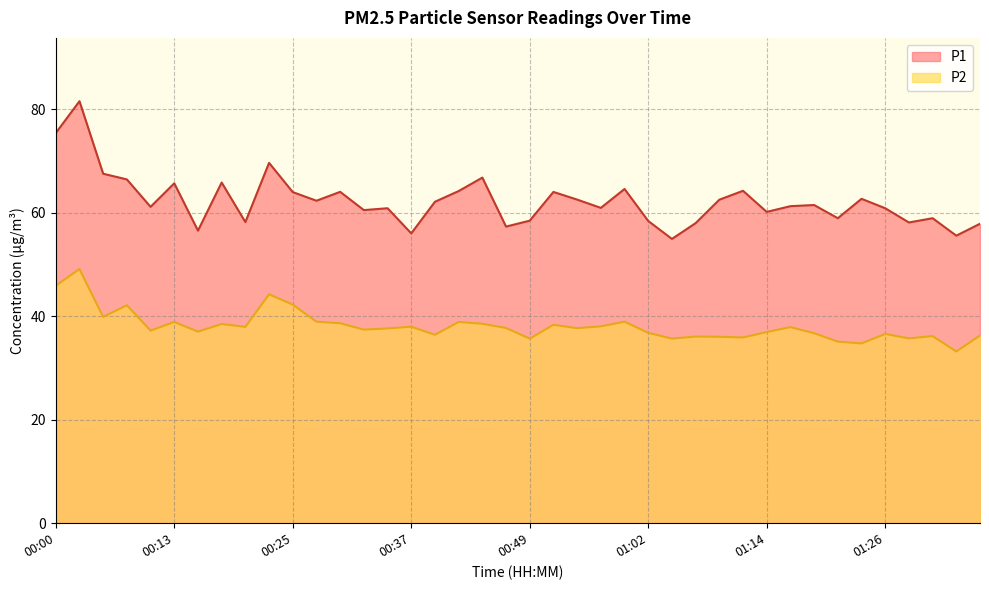

Does the chart have visible grid lines?

Yes